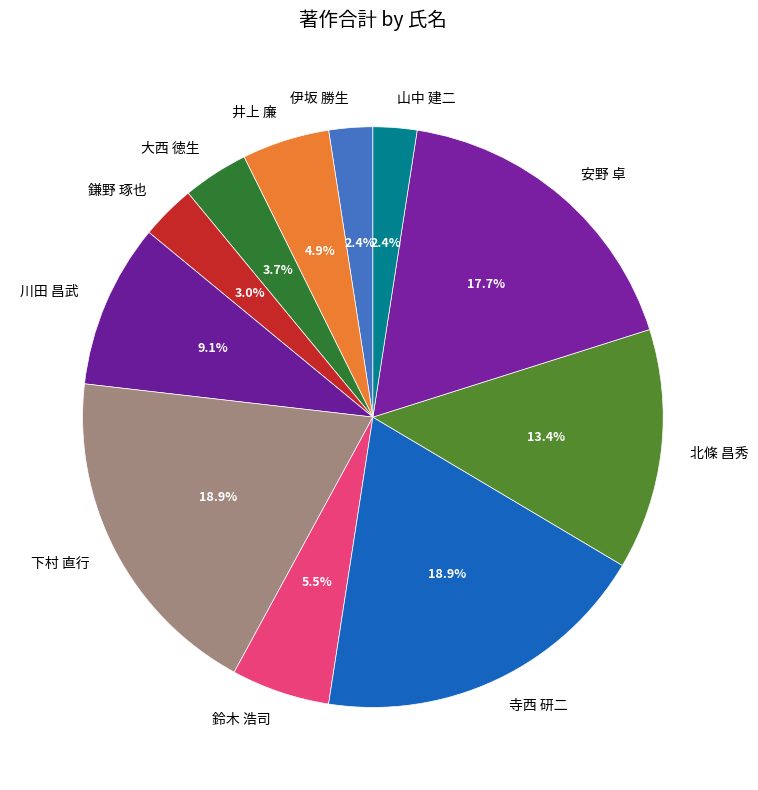

How many segments does this pie chart have?

11